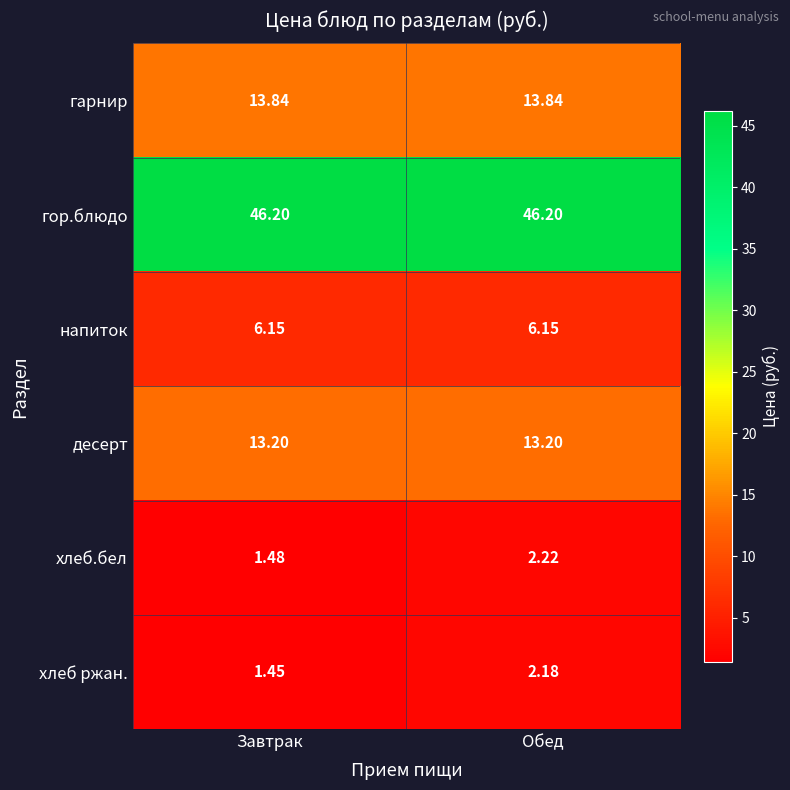

Between Завтрак and Обед, which series saw the biggest shift?

хлеб.бел